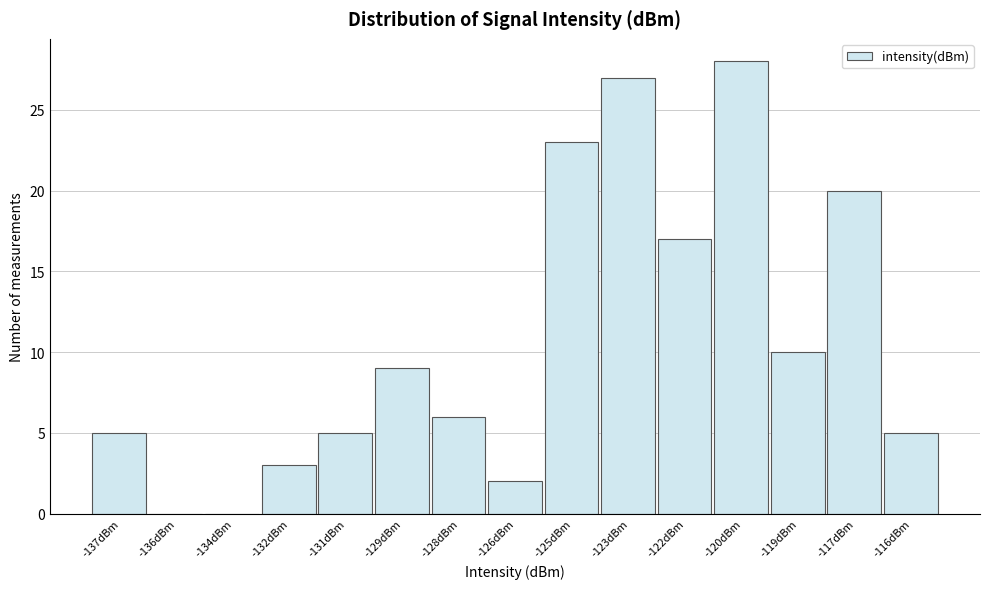

Reading right to left, what are all the values shown in this chart?

-116dBm=5	-117dBm=20	-119dBm=10	-120dBm=28	-122dBm=17	-123dBm=27	-125dBm=23	-126dBm=2	-128dBm=6	-129dBm=9	-131dBm=5	-132dBm=3	-134dBm=0	-136dBm=0	-137dBm=5